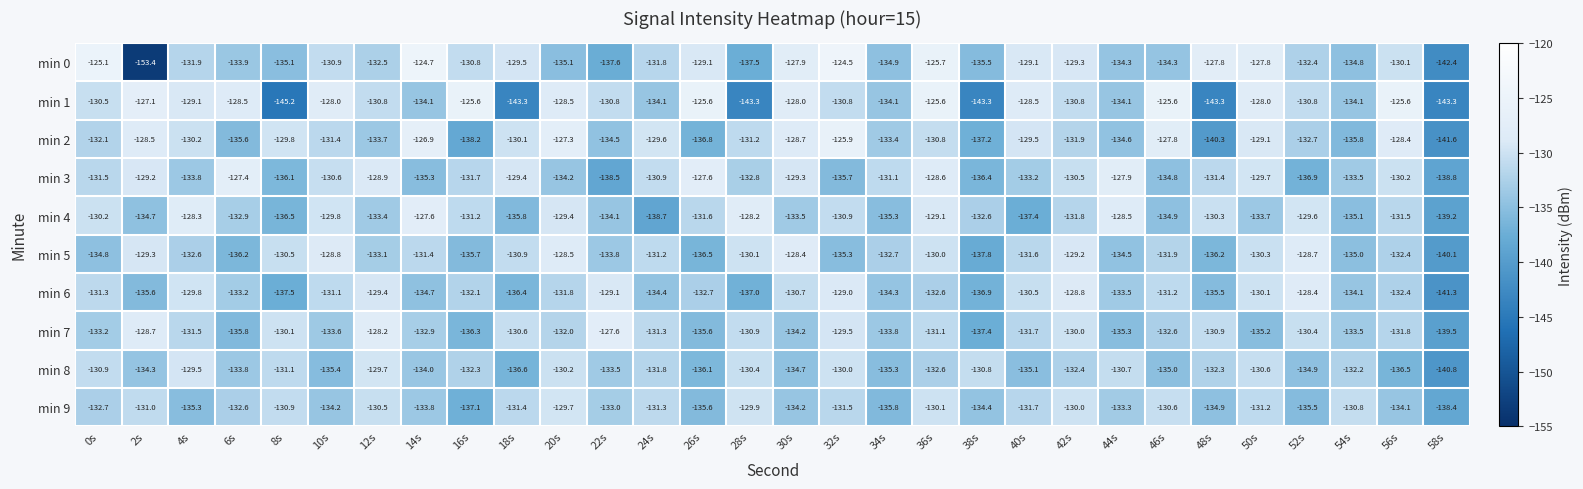

Which series has the widest spread of values?

min 0